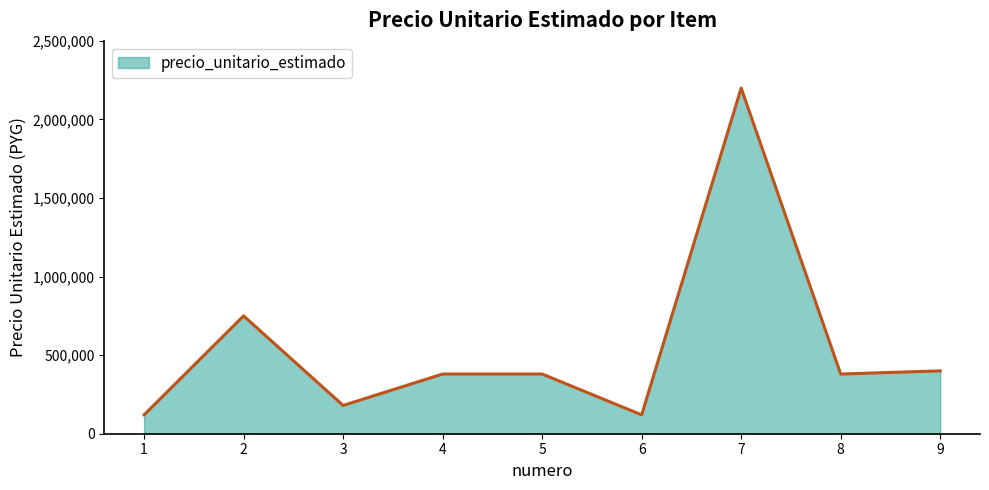

What is the smallest value displayed?

120000